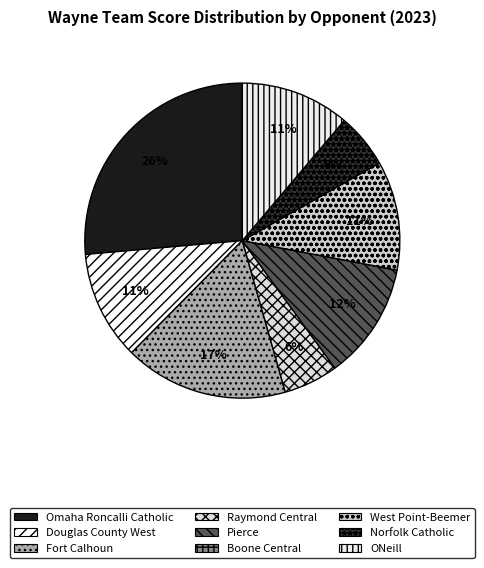

To the nearest percent, what is the difference between the largest and smallest slice percentages?

26%